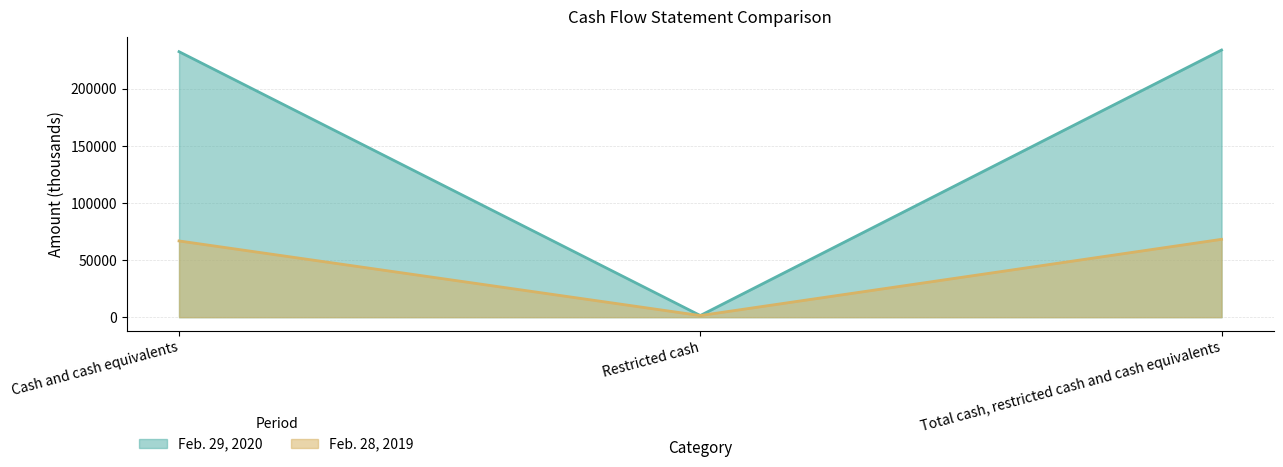

What is the greatest value displayed?

233882